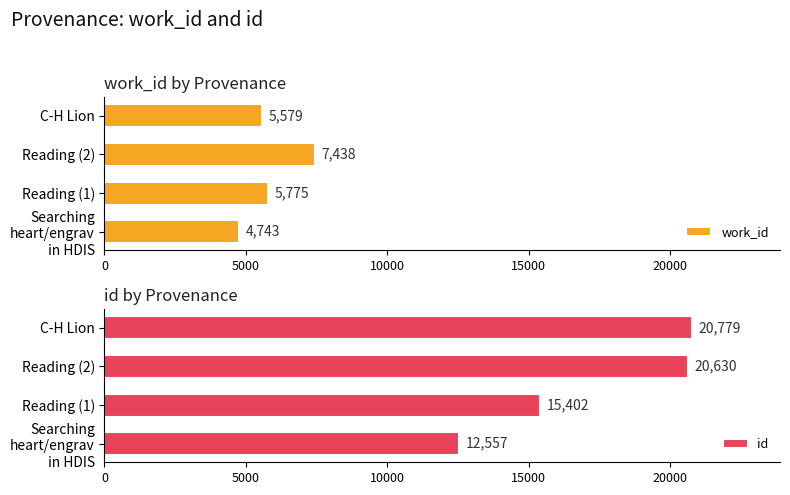

Which series has the widest spread of values?

id